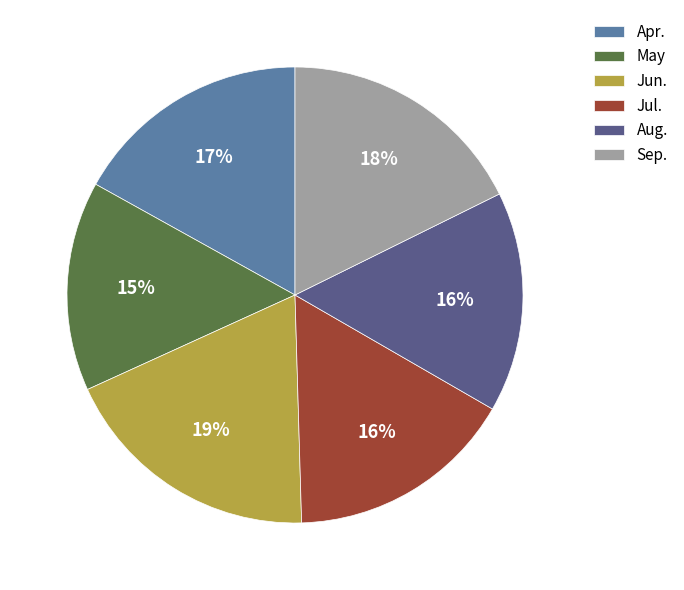

Does any single category account for the majority?

No